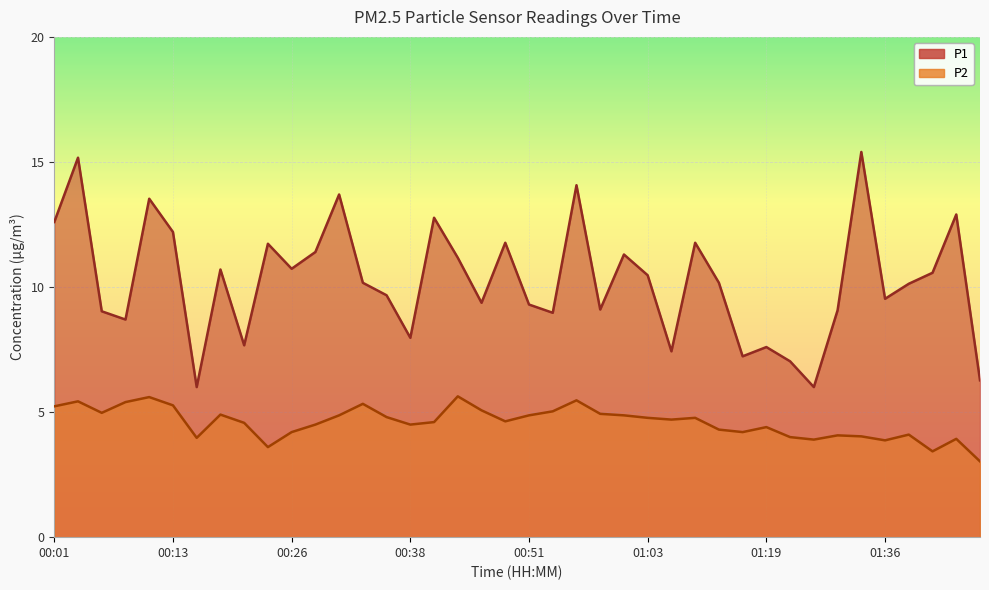

True or false: P2 and P1 intersect in this chart.

False